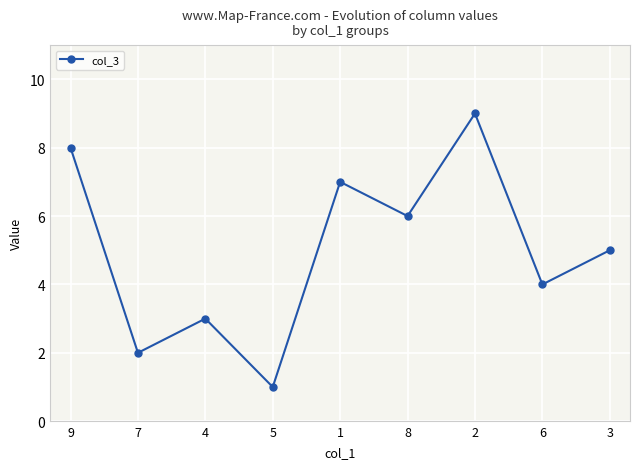

Count the number of categories in the chart.

9